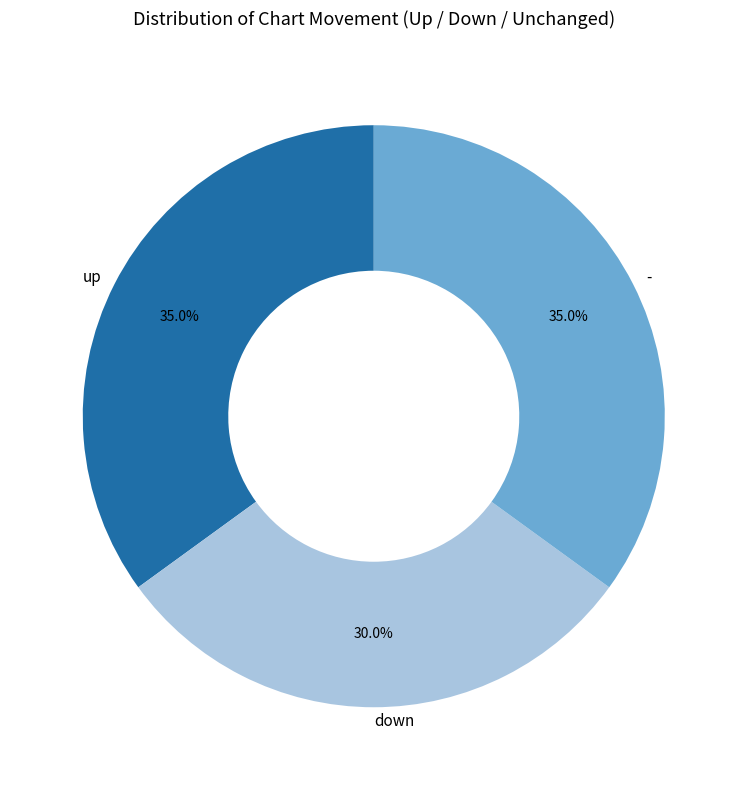

The - slice represents 21% of the pie. True or false?

False